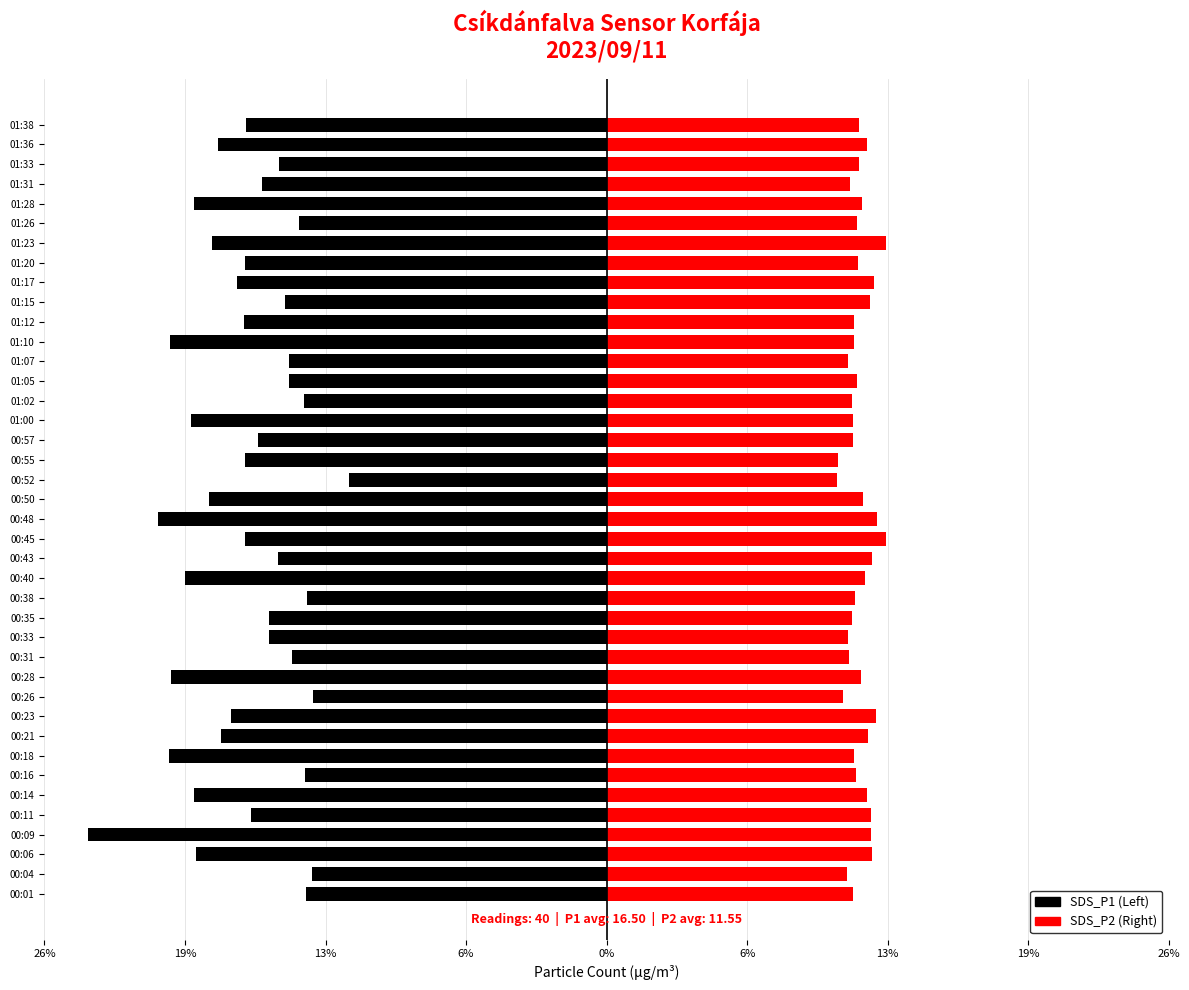

How many categories are shown in the chart?

40